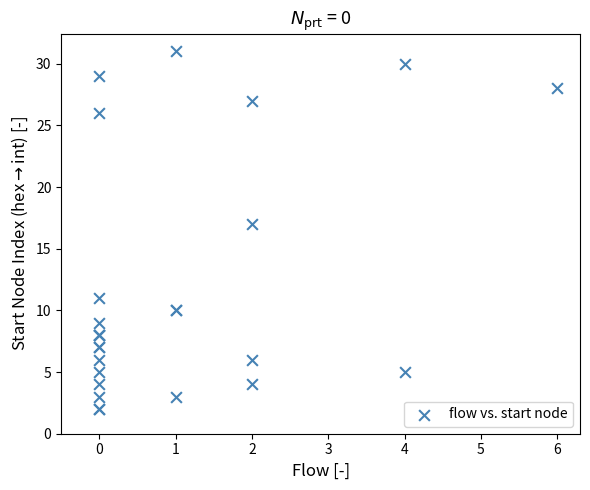

What Y value in the scatter plot is closest to 16?

17